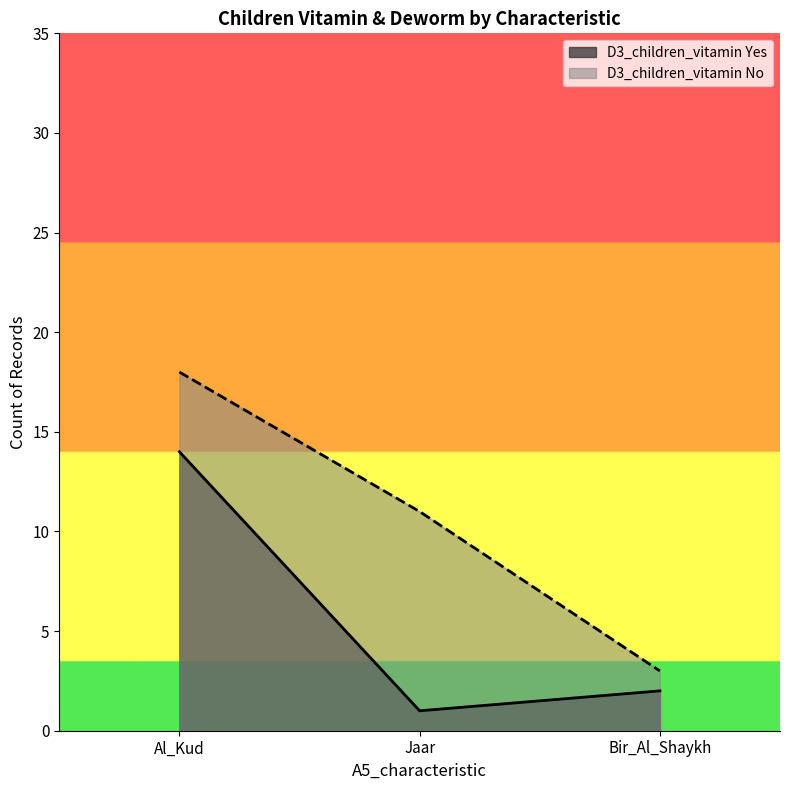

Between 12 and 5, which is larger?

12